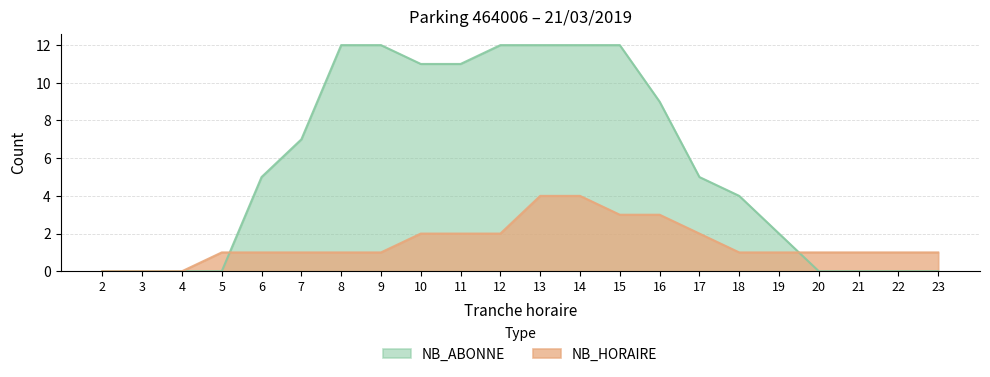

At how many categories does at least one series exceed 11?

6